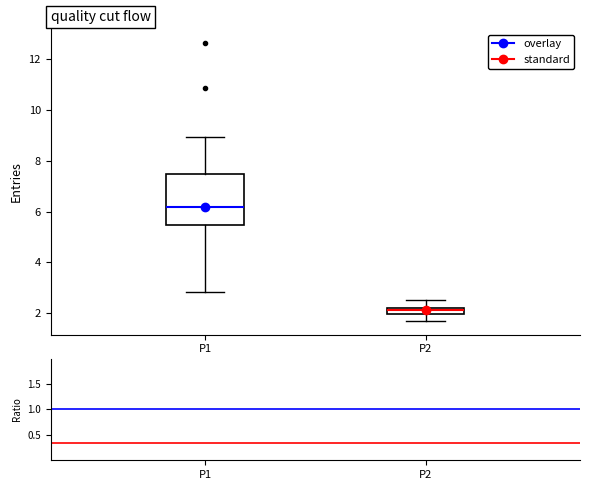

Where is the lower edge of the box for P1 on the y-axis? The values are not printed on the chart, so give them approximately, as read against the axis.

5.4